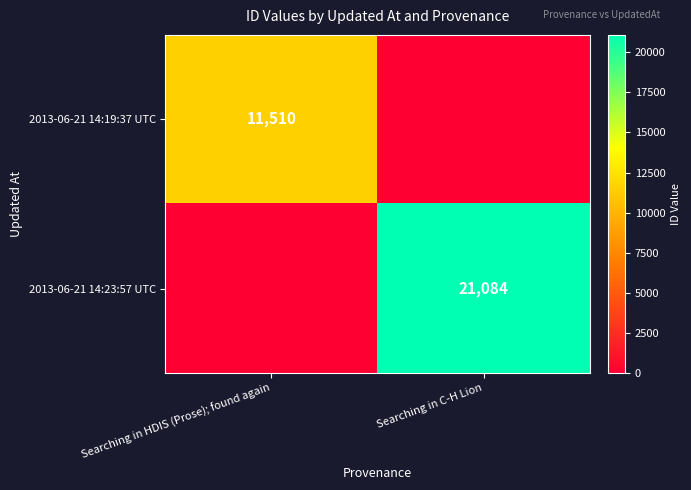

Is it true that 2013-06-21 14:23:57 UTC equals 21084 at Searching in C-H Lion?

True